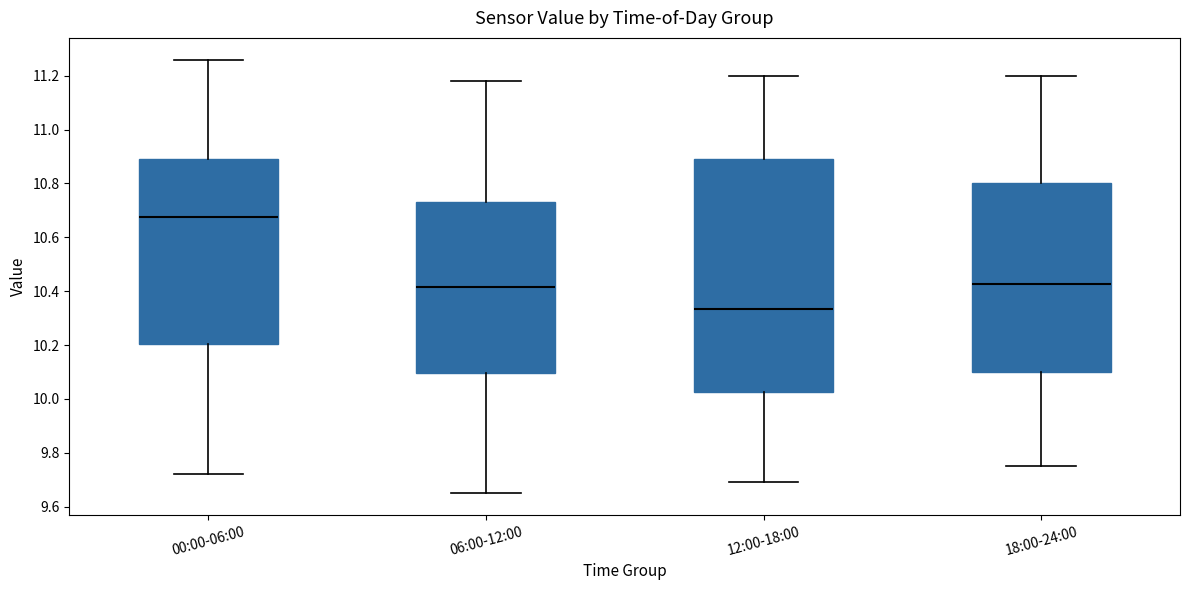

Reading left to right, transcribe this box plot: for each box, give where its median line is, the range the box spans, and where its two whiskers end, as read against the y-axis. The values are not printed on the chart, so give them approximately, as read against the axis.

00:00-06:00: median 10.68, box 10.20 to 10.90, whiskers 9.72 to 11.26
06:00-12:00: median 10.42, box 10.10 to 10.74, whiskers 9.66 to 11.18
12:00-18:00: median 10.34, box 10.02 to 10.90, whiskers 9.70 to 11.20
18:00-24:00: median 10.42, box 10.10 to 10.80, whiskers 9.76 to 11.20